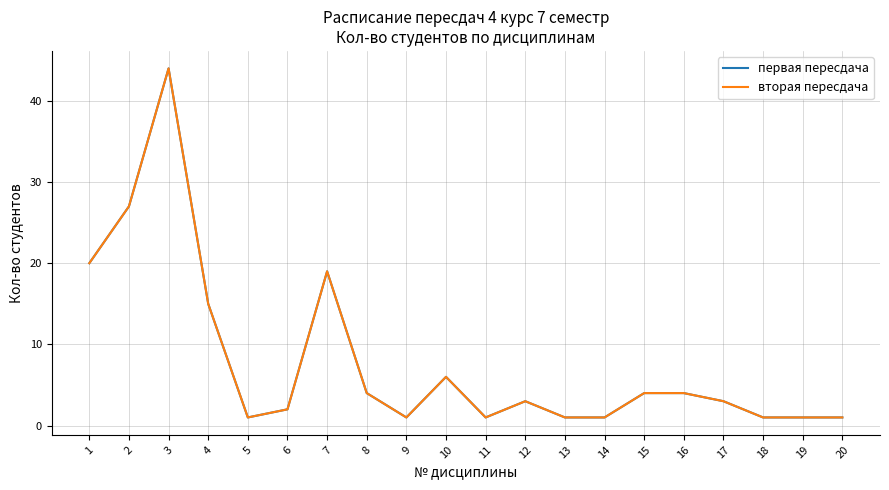

What is the total value across all series at 14?

2